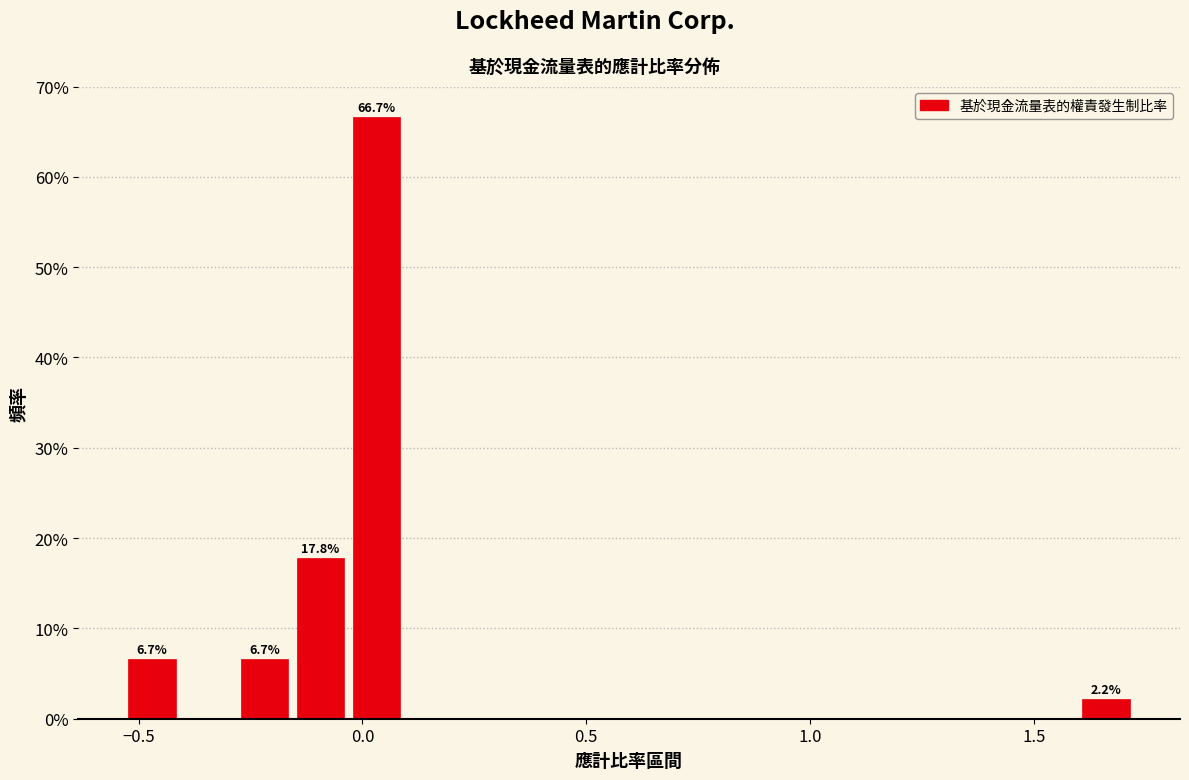

Read against the x-axis, roughly where is the centre of the tallest bar?

0.05